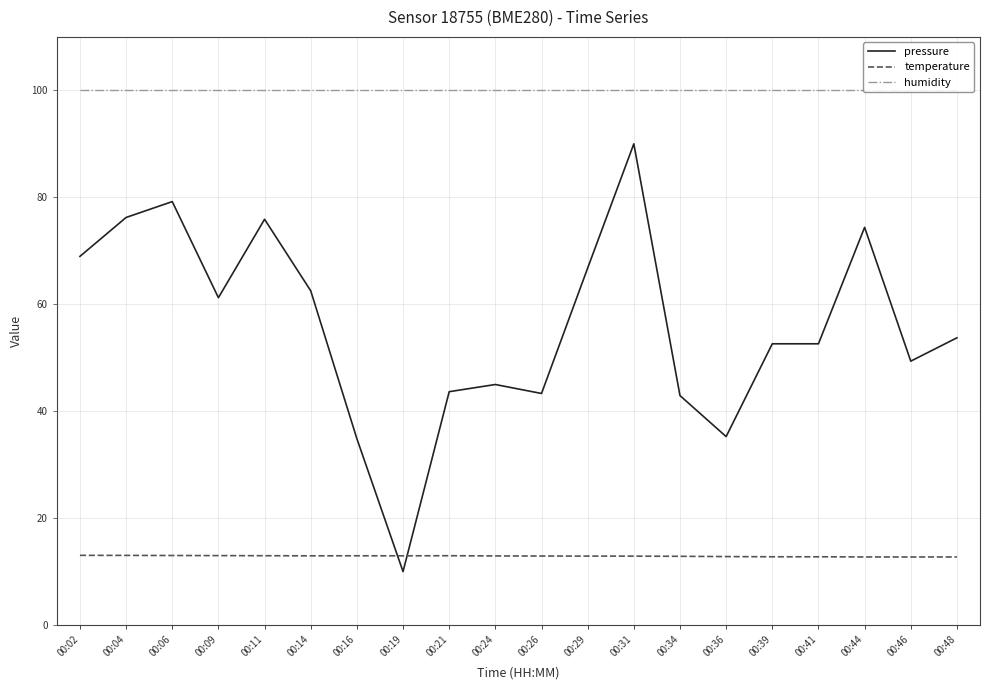

Does the chart display data point markers on the line(s)?

No